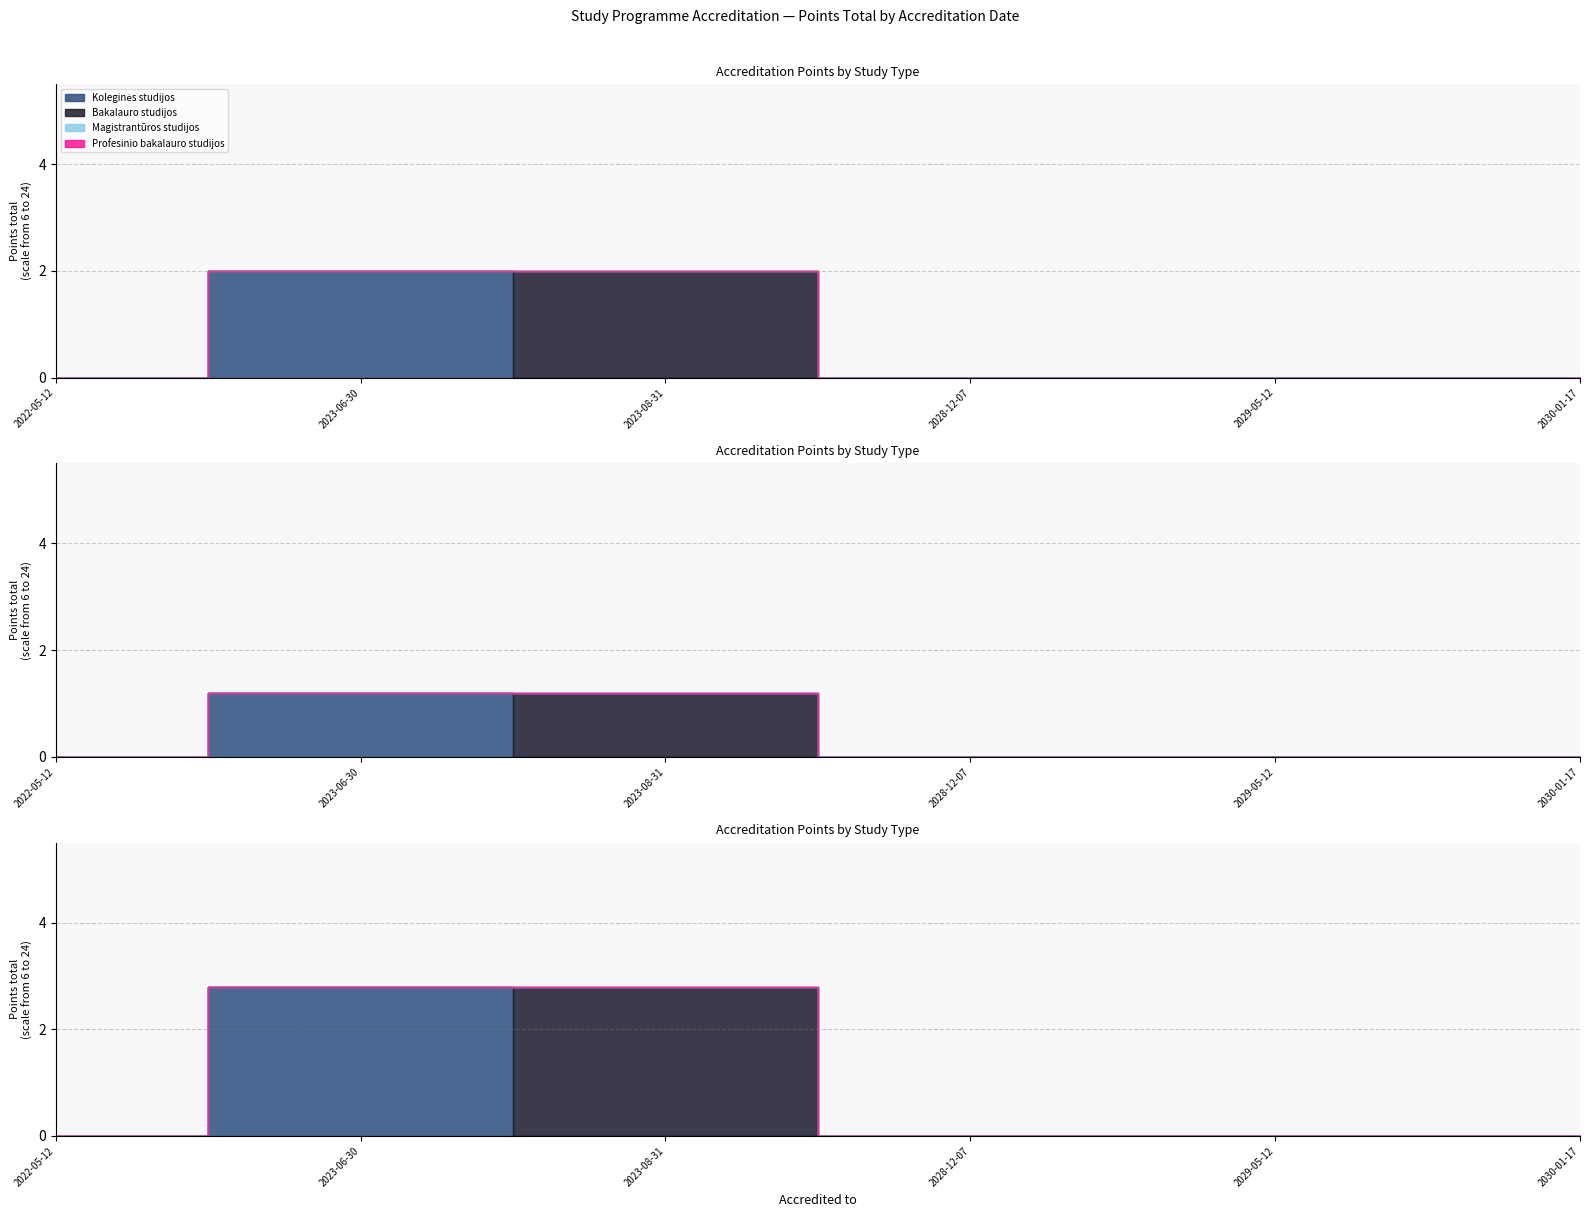

What position from the right is 2022-05-12?

6